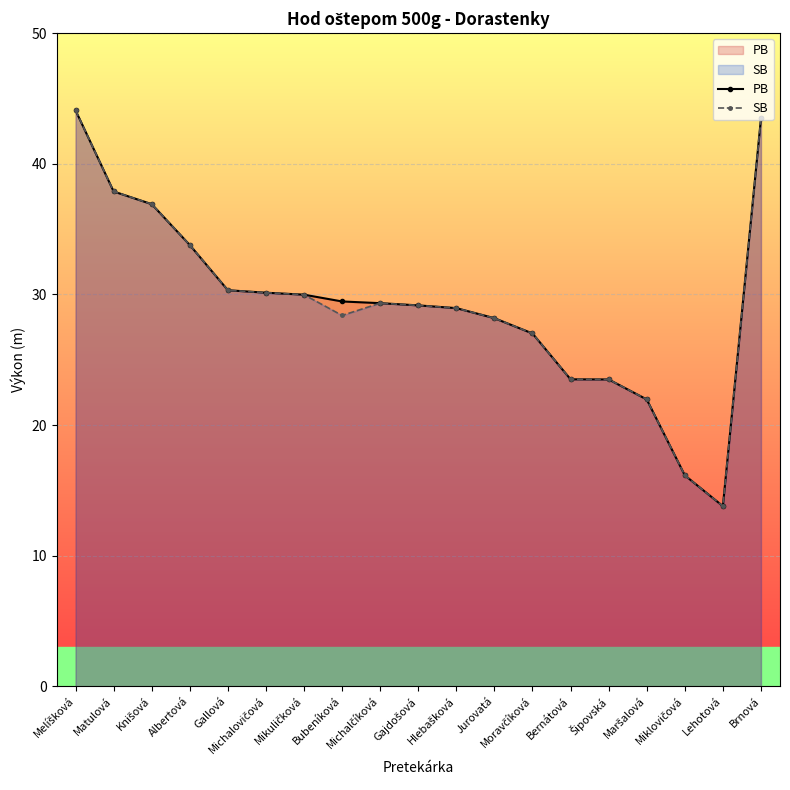

Reading right to left, what are all the values shown in this chart?

PB: 43.5	13.8	16.1	22.0	23.5	23.5	27.0	28.2	28.9	29.2	29.3	29.5	30.0	30.1	30.3	33.8	36.9	37.9	44.1
SB: 43.5	13.8	16.1	22.0	23.5	23.5	27.0	28.2	28.9	29.2	29.3	28.4	30.0	30.1	30.3	33.8	36.9	37.9	44.1